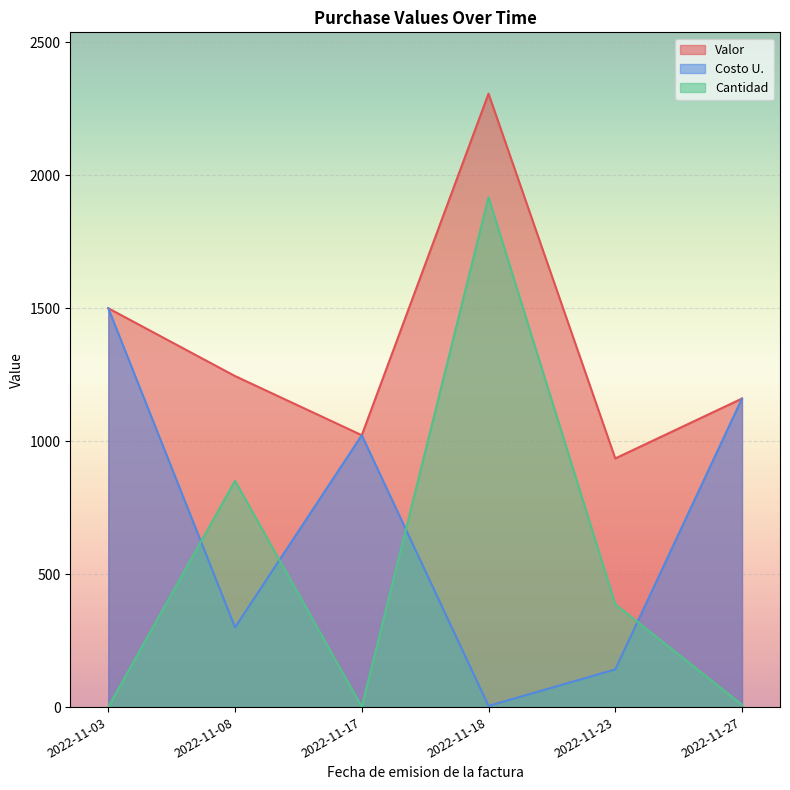

The value of Valor at 2022-11-18 is 3616.2. True or false?

False